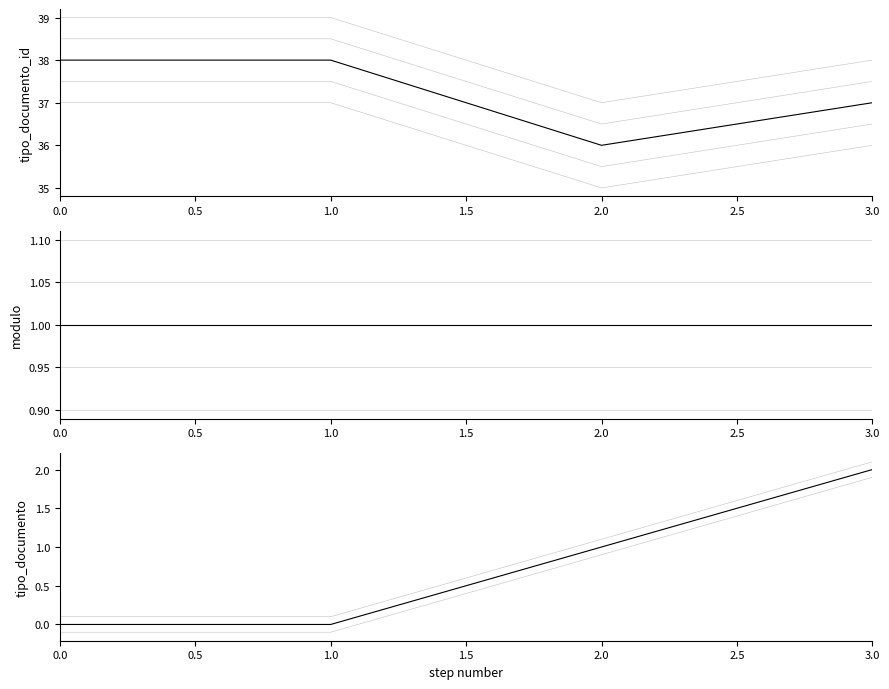

Read the tipo_documento_id value at 1.5.

37